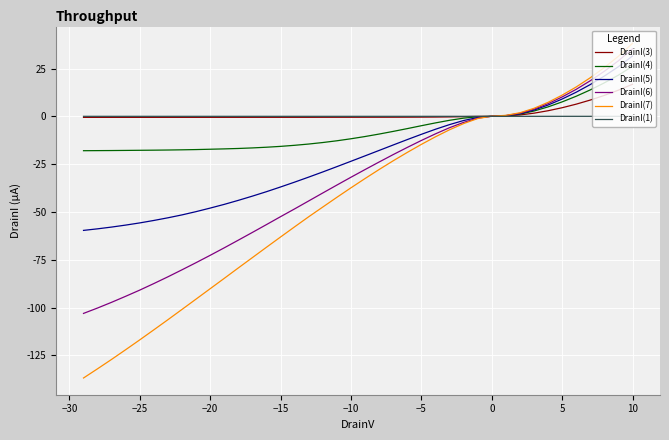

Is the value of DrainI(3) at 12 greater than the value of DrainI(5) at 36?

Yes